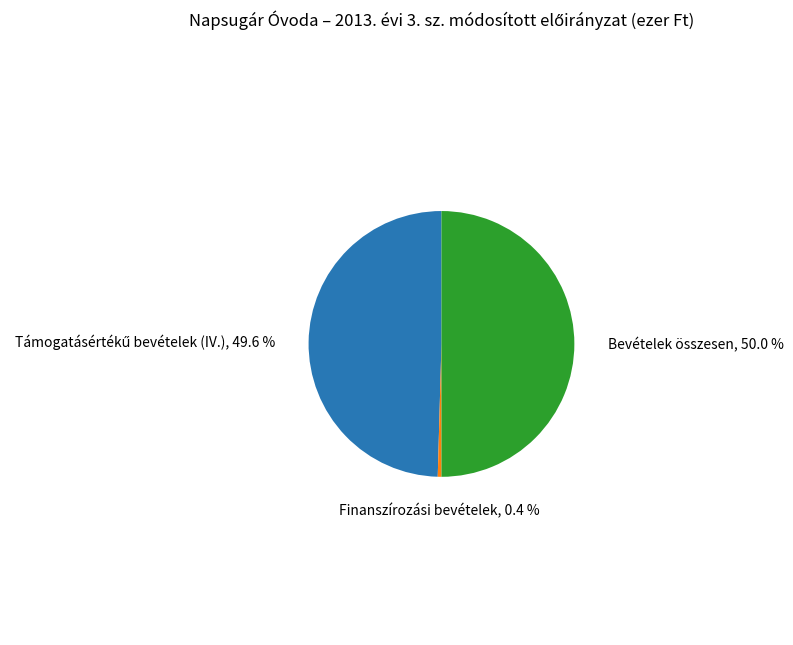

What is the smallest slice in the pie chart?

Finanszírozási bevételek